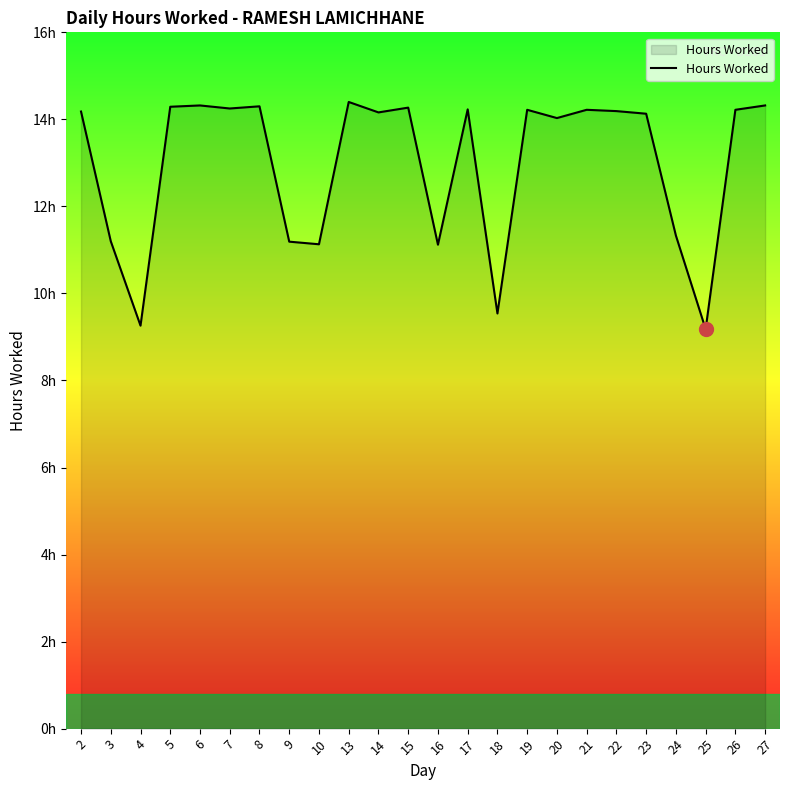

Rank the categories by value from lowest to highest.

25, 4, 18, 16, 10, 9, 3, 24, 20, 23, 14, 2, 22, 19, 21, 26, 17, 7, 15, 5, 8, 6, 27, 13